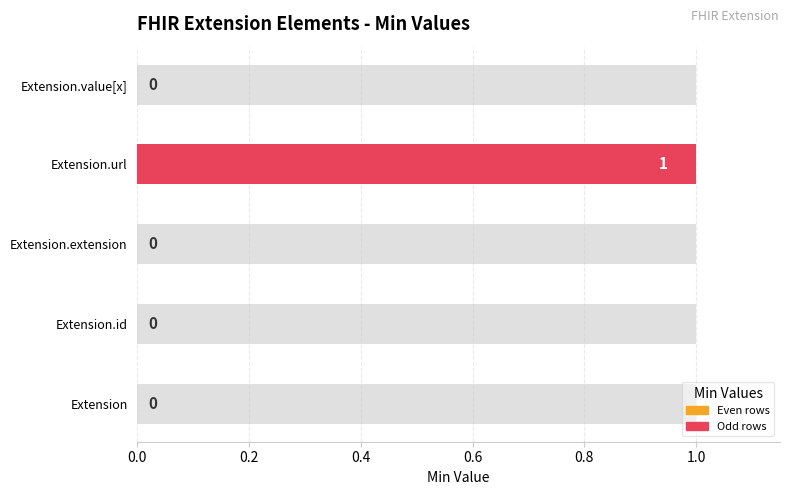

Rank the categories by value from highest to lowest.

Extension.url, Extension, Extension.id, Extension.extension, Extension.value[x]